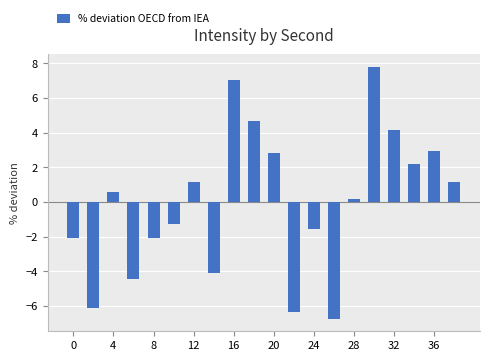

How many distinct data groups are displayed?

1